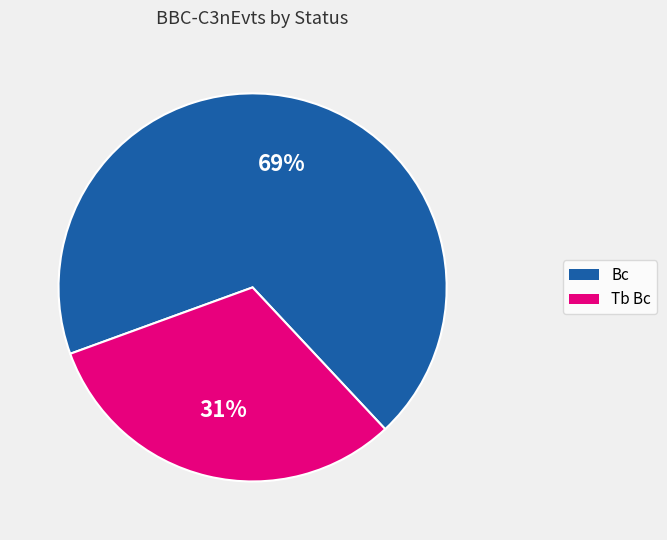

Does any single category account for the majority?

Yes